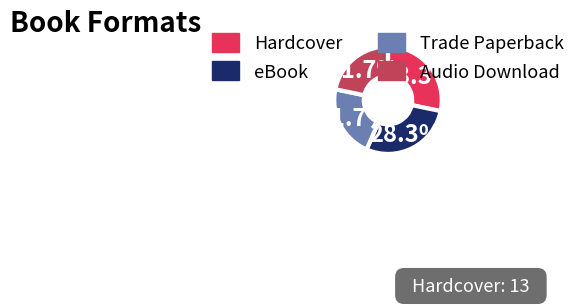

Is there any slice that represents more than half of the pie?

No